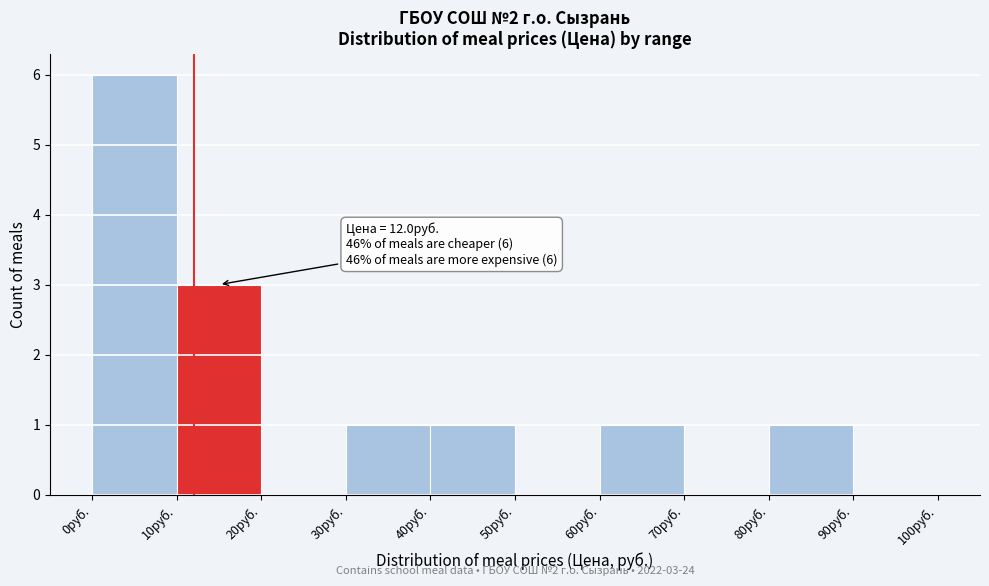

Which range on the x-axis has the tallest bar?

0 to 10